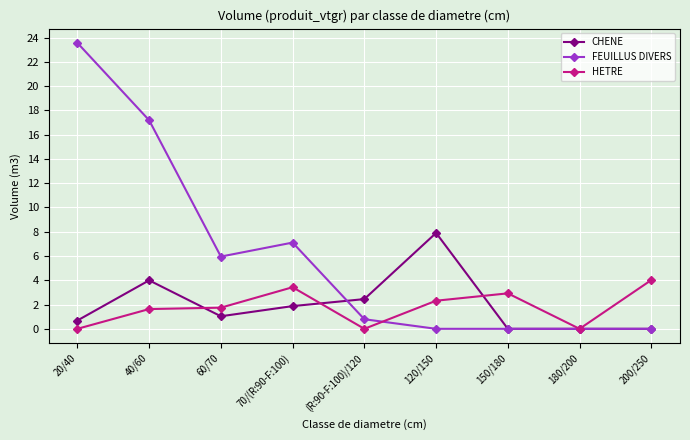

What is the average value of the HETRE series?

1.8